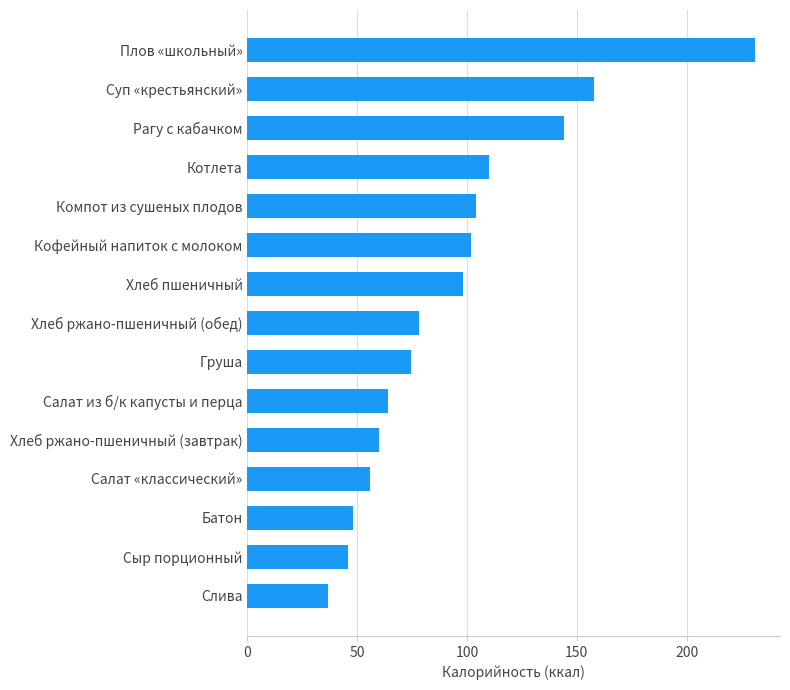

Are the bars grouped side by side (vs. stacked)?

No